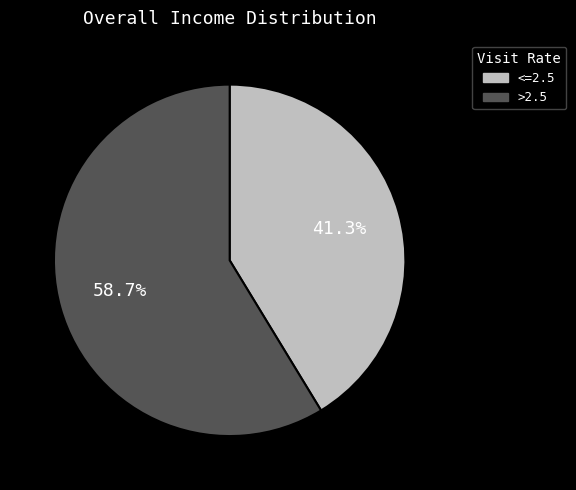

Is there any slice that represents more than half of the pie?

Yes